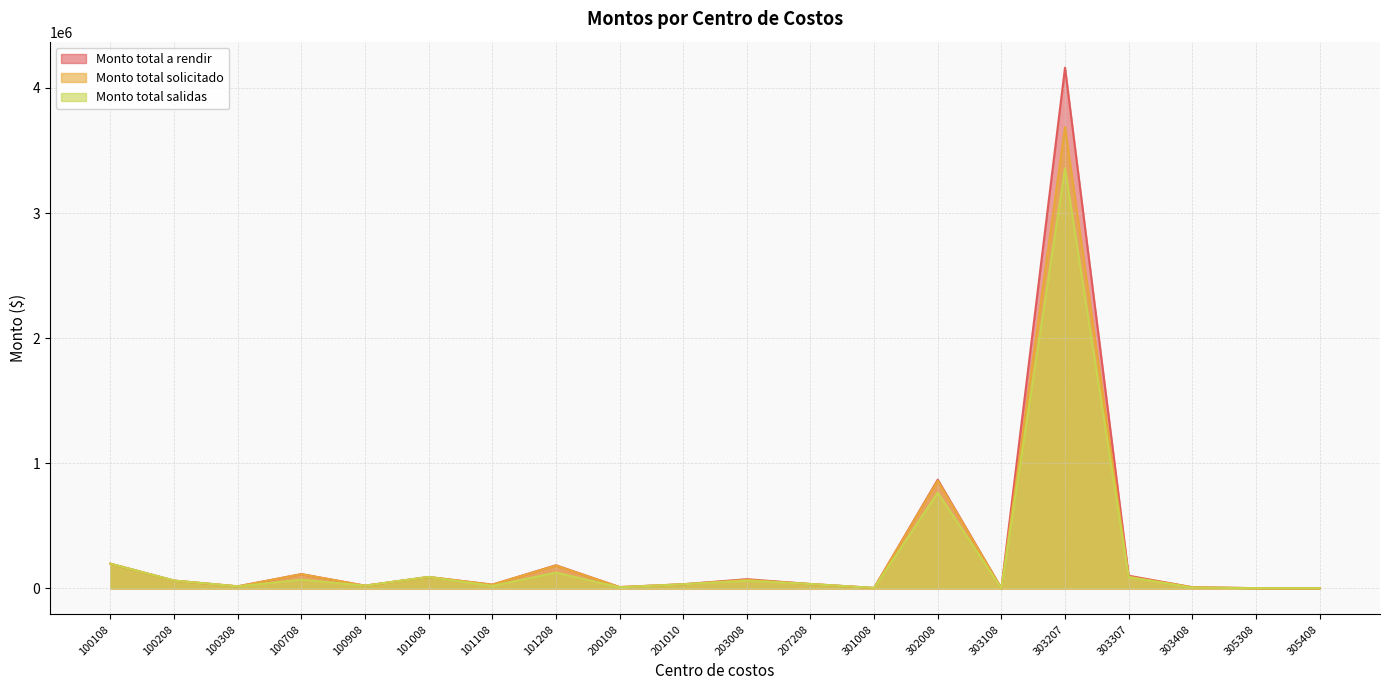

What is the difference between the maximum and minimum values in the Monto total salidas series?

3356911